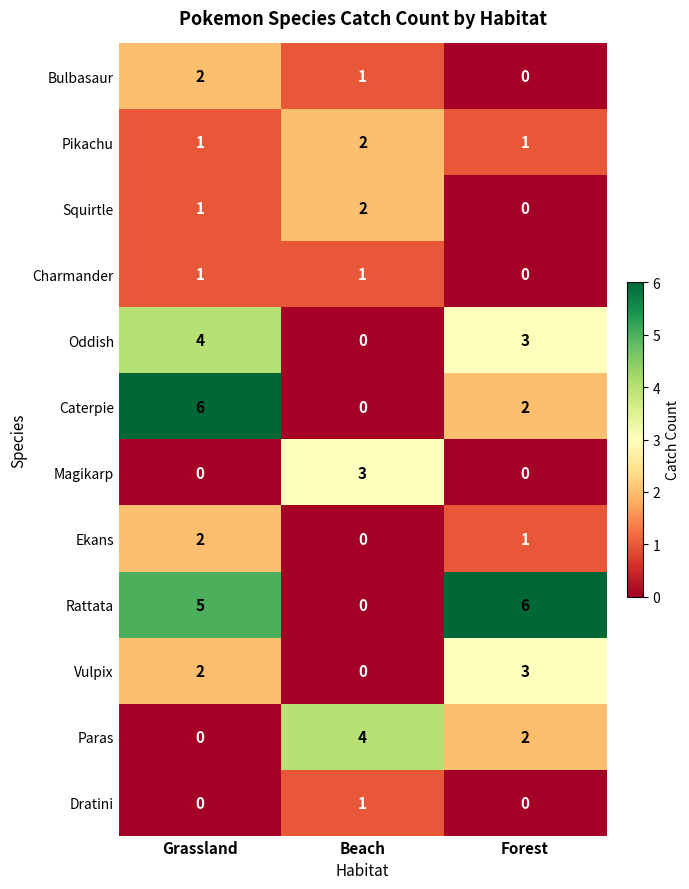

Count the number of categories in the chart.

3